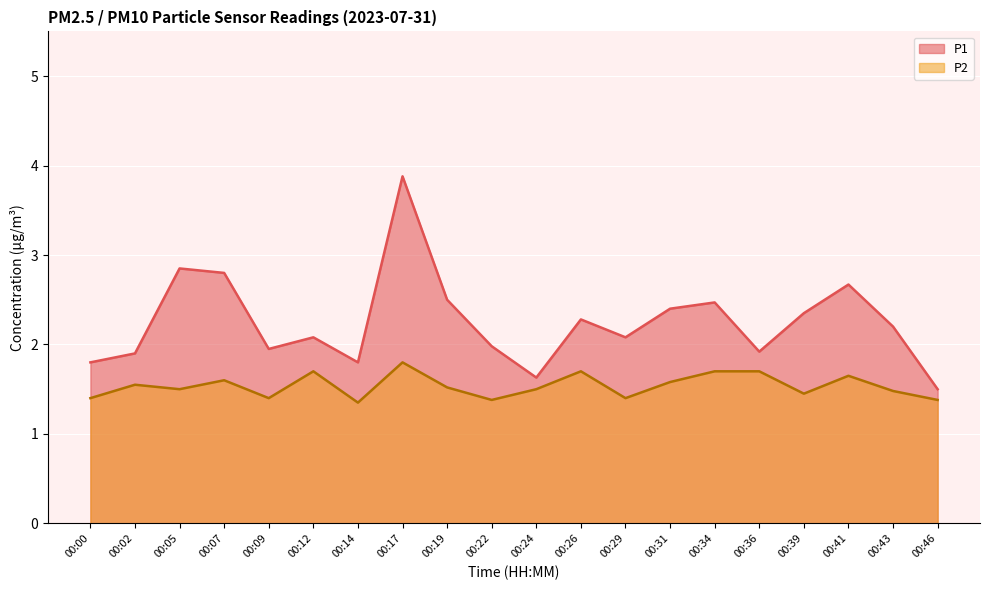

What is the sum of all P2 values?

30.7